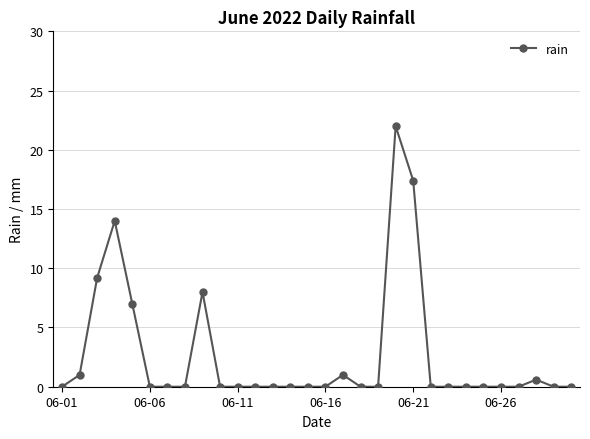

What is the maximum value shown in the chart?

22.0